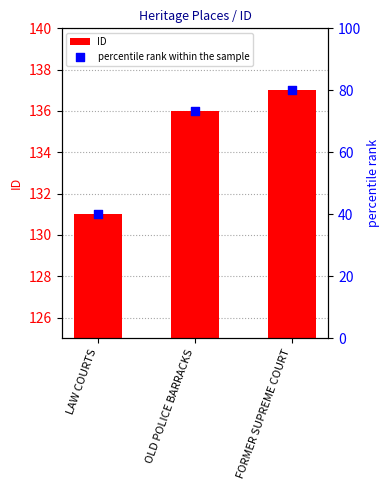

Which series has the largest Y range (max minus min)?

percentile rank within the sample